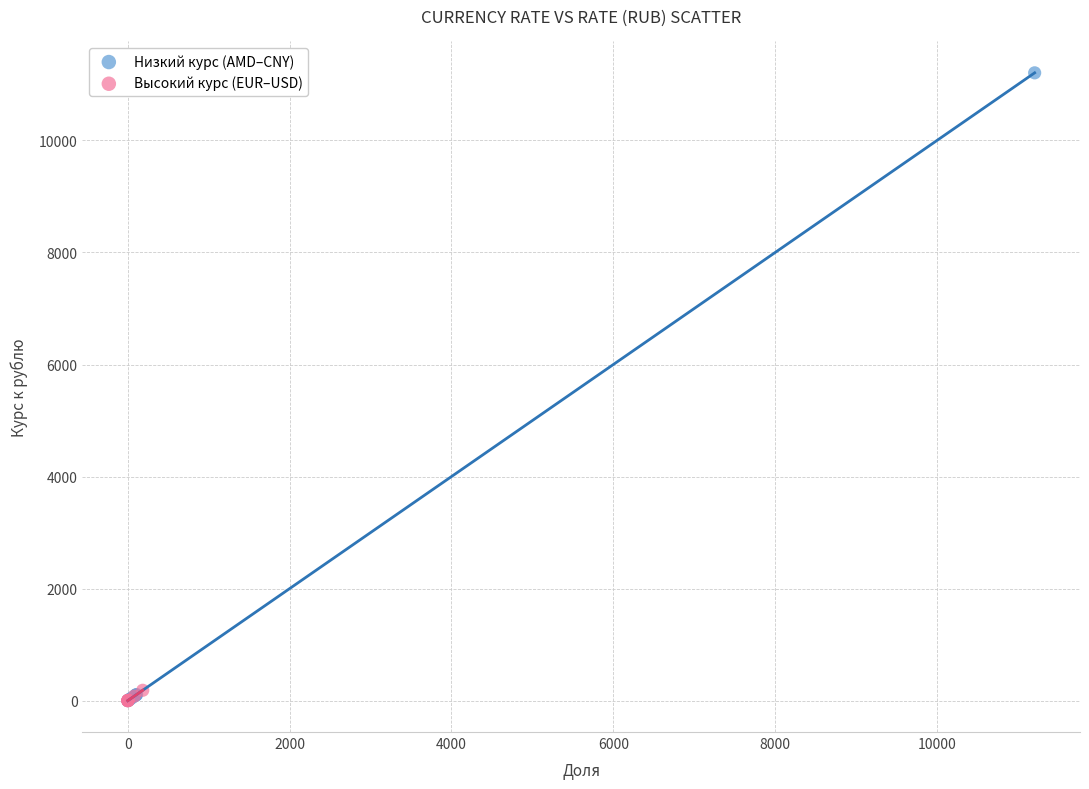

What are all the series names shown in the legend?

Низкий курс (AMD–CNY), Высокий курс (EUR–USD)